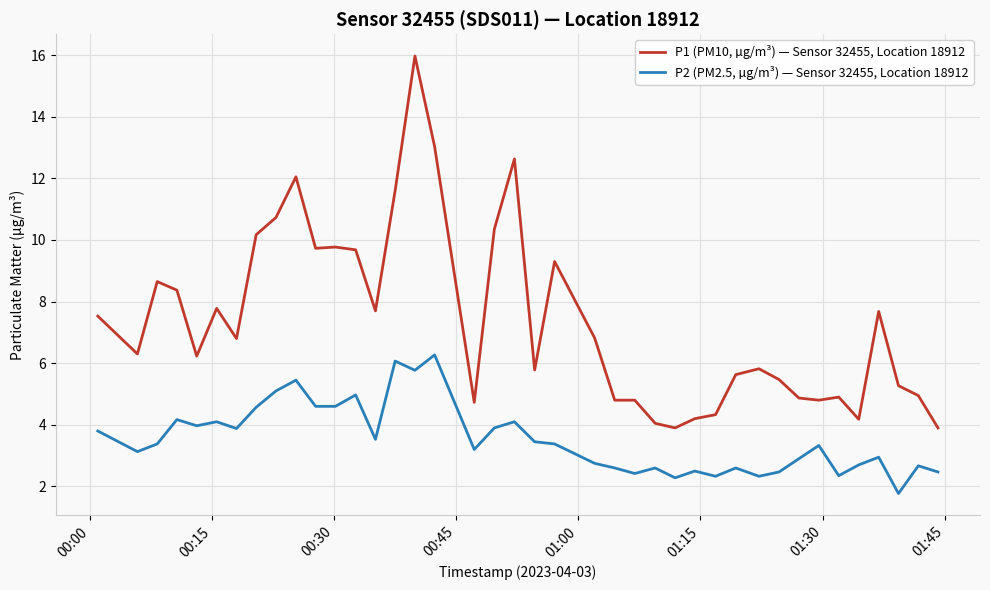

What is the maximum value for P1 (PM10, µg/m³) — Sensor 32455, Location 18912?

16.0